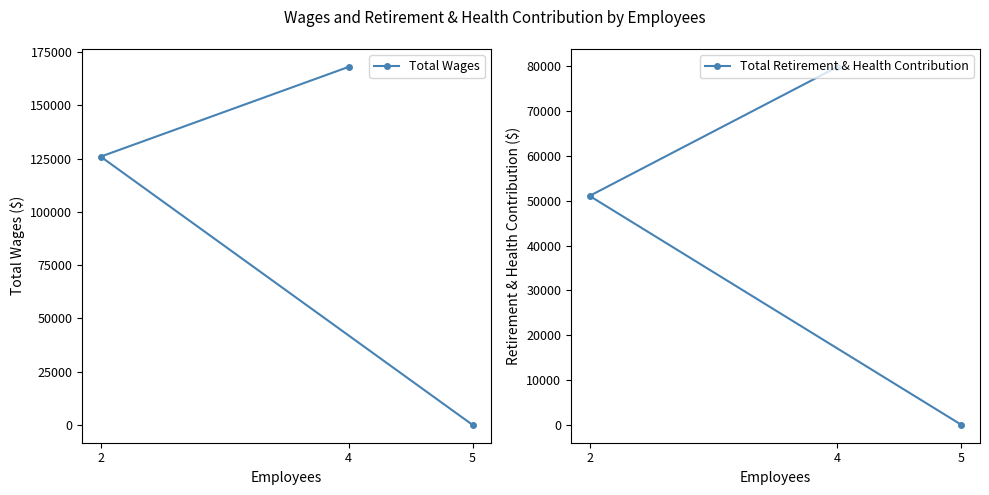

Reading left to right, extract all data points from this chart.

Total Wages: 2=125911	4=168028	5=0
Total Retirement & Health Contribution: 2=51098	4=79889	5=0